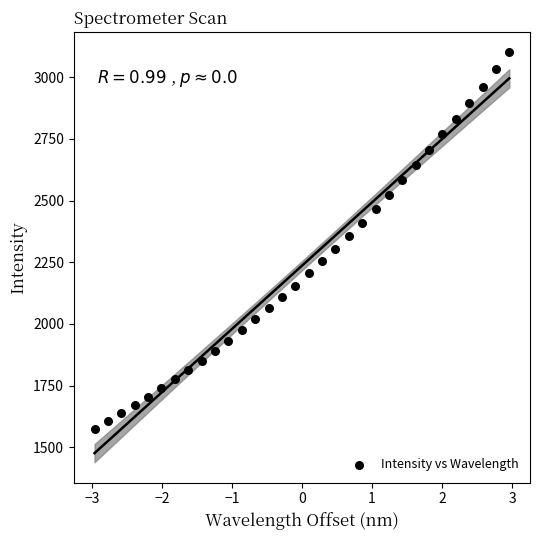

What is the range of X values (max minus min)?

5.9